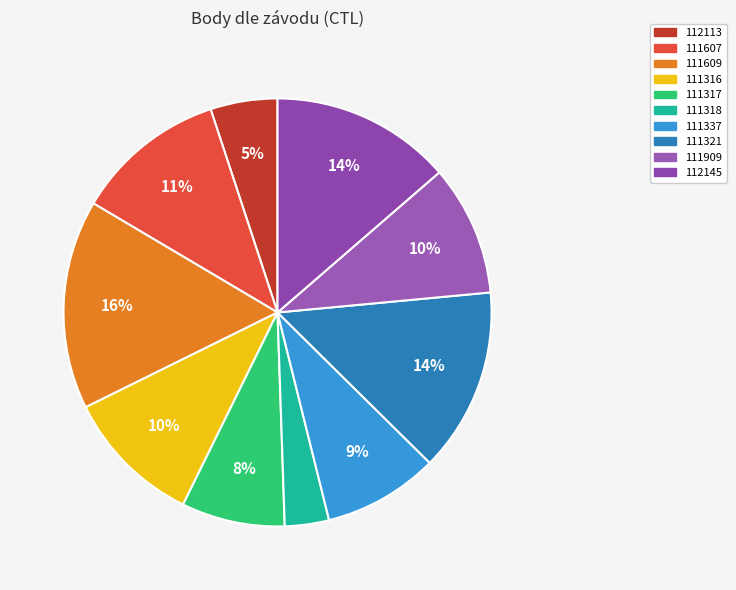

Count the number of slices in the pie.

10